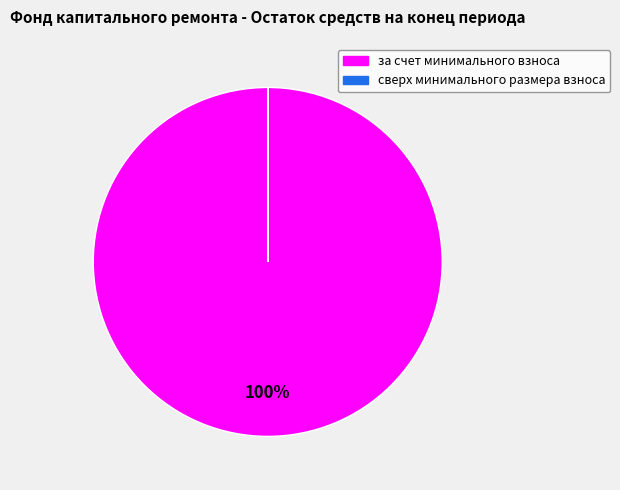

To the nearest percent, what percentage of the pie is за счет минимального взноса?

100%